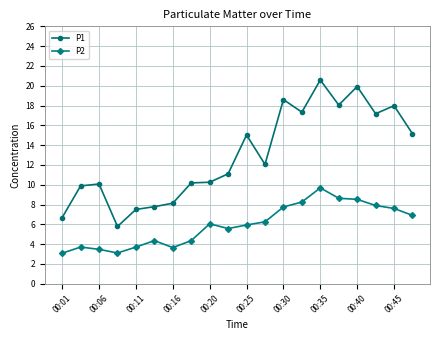

How many lines are shown in the chart?

2